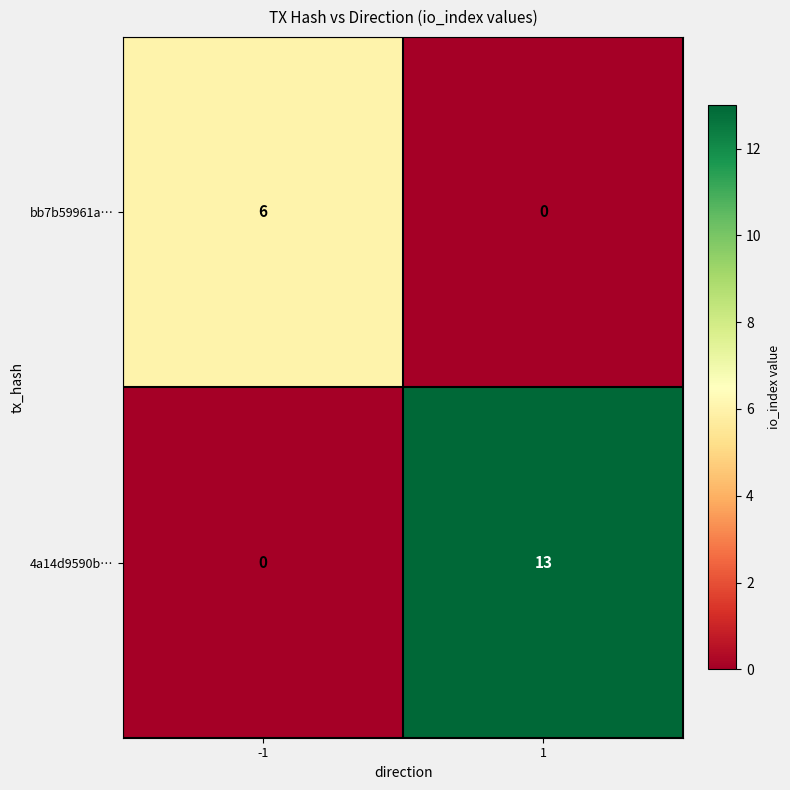

What is the maximum value for bb7b59961a…?

6